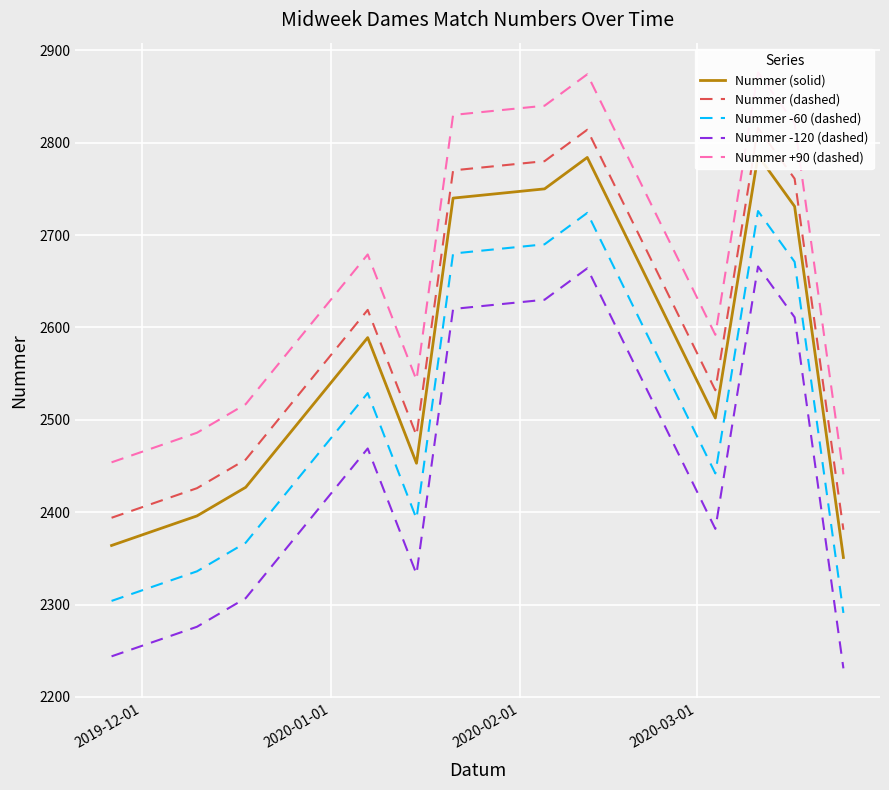

True or false: Nummer -60 (dashed) and Nummer -120 (dashed) cross at least once.

False